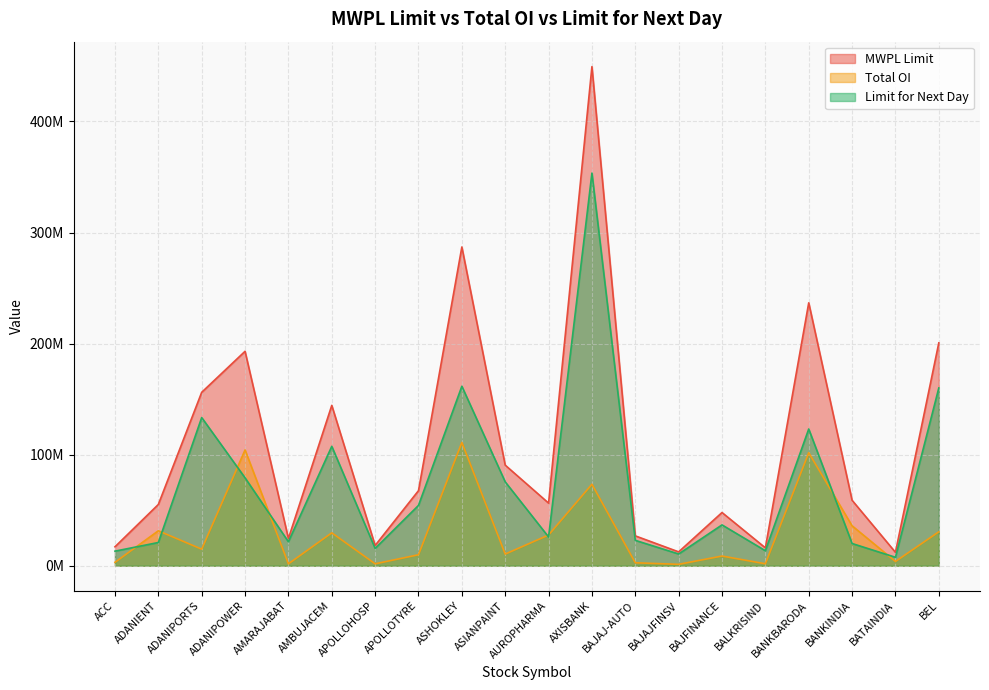

Reading right to left, transcribe all the data shown in this chart.

MWPL Limit: BEL=200653302	BATAINDIA=12092405	BANKINDIA=58936059	BANKBARODA=236709448	BALKRISIND=16124234	BAJFINANCE=47918676	BAJAJFINSV=12496712	BAJAJ-AUTO=26897583	AXISBANK=449346961	AUROPHARMA=56397935	ASIANPAINT=90562642	ASHOKLEY=286973403	APOLLOTYRE=67612169	APOLLOHOSP=18254499	AMBUJACEM=144375452	AMARAJABAT=24576009	ADANIPOWER=193065274	ADANIPORTS=156144401	ADANIENT=55169320	ACC=17078428
Total OI: BEL=30564000	BATAINDIA=3862650	BANKINDIA=35964000	BANKBARODA=101754000	BALKRISIND=1791200	BAJFINANCE=8744000	BAJAJFINSV=1275875	BAJAJ-AUTO=2681000	AXISBANK=73386000	AUROPHARMA=27663000	ASIANPAINT=10525200	ASHOKLEY=111024000	APOLLOTYRE=9903000	APOLLOHOSP=1751000	AMBUJACEM=29632500	AMARAJABAT=1746500	ADANIPOWER=104260000	ADANIPORTS=14927500	ADANIENT=31476000	ACC=3085200
Limit for Next Day: BEL=160056636	BATAINDIA=7625134	BANKINDIA=20025256	BANKBARODA=123119975	BALKRISIND=13526822	BAJFINANCE=36778742	BAJAJFINSV=10596001	BAJAJ-AUTO=22871703	AXISBANK=353493612	AUROPHARMA=25915038	ASIANPAINT=75509309	ASHOKLEY=161600732	APOLLOTYRE=54328560	APOLLOHOSP=15590774	AMBUJACEM=107524179	AMARAJABAT=21600708	ADANIPOWER=79152010	ADANIPORTS=133409680	ADANIENT=20934854	ACC=13139306